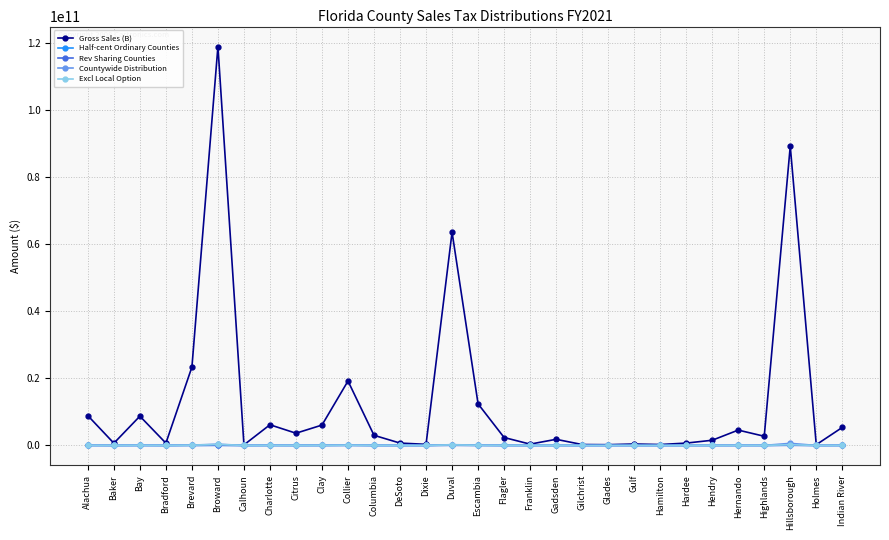

At which label does Gross Sales (B) reach its peak?

Broward